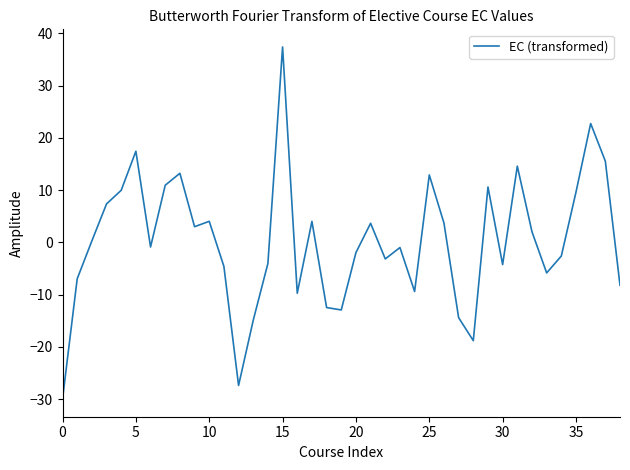

What is the greatest value displayed?

37.4